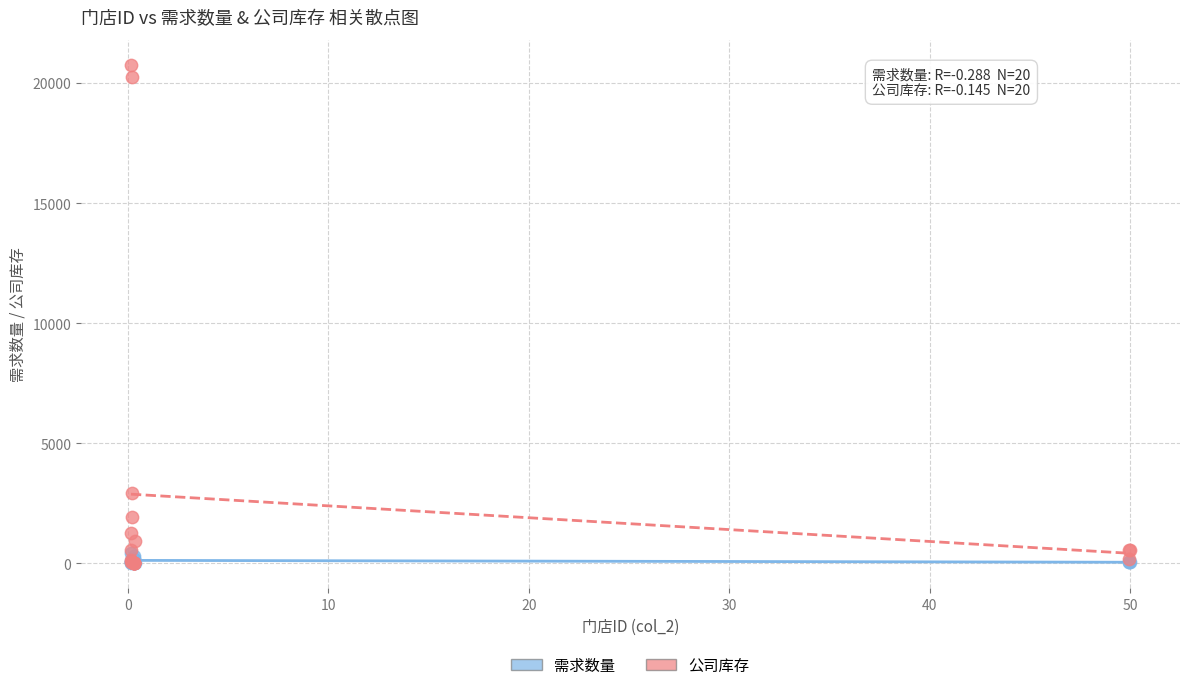

Which series has the widest spread of Y values?

公司库存